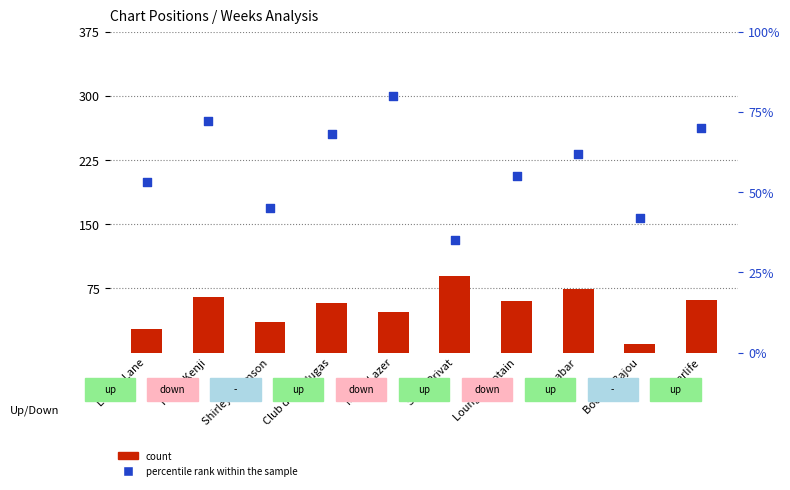

Which series has the widest spread of Y values?

count